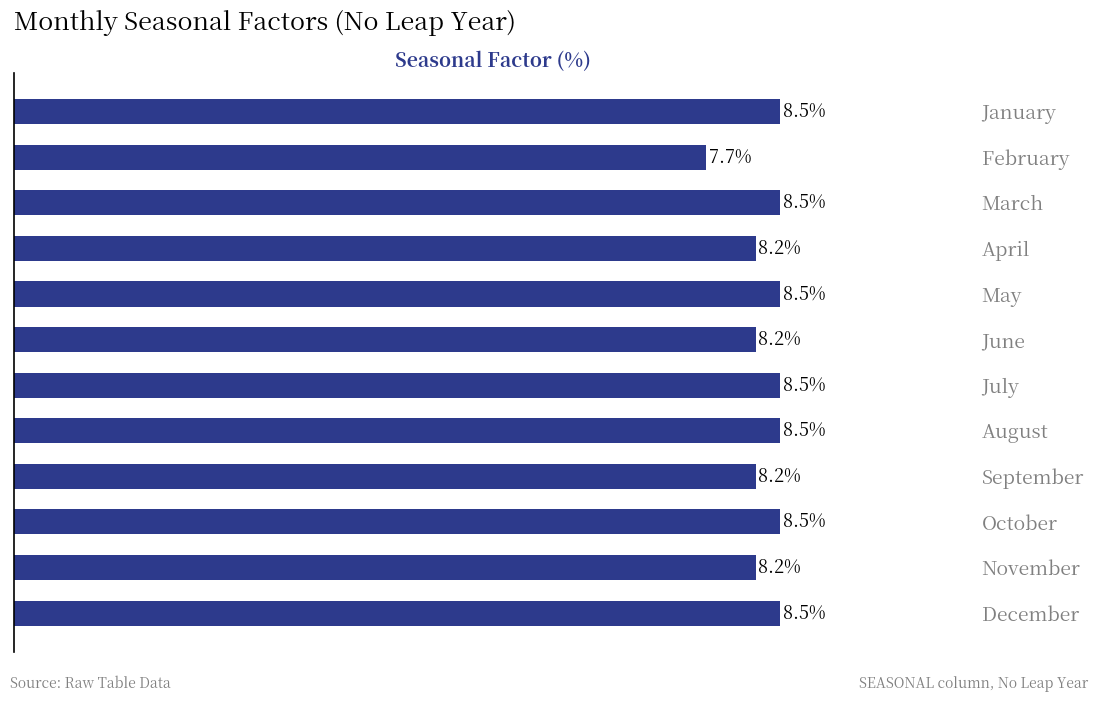

Which label corresponds to the smallest value in the chart?

February